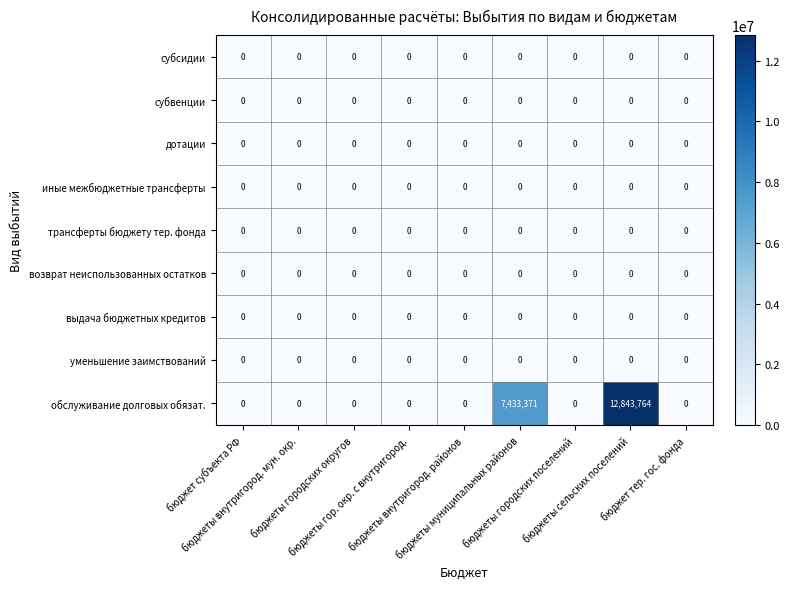

Which series has the widest spread of values?

обслуживание долговых обязат.